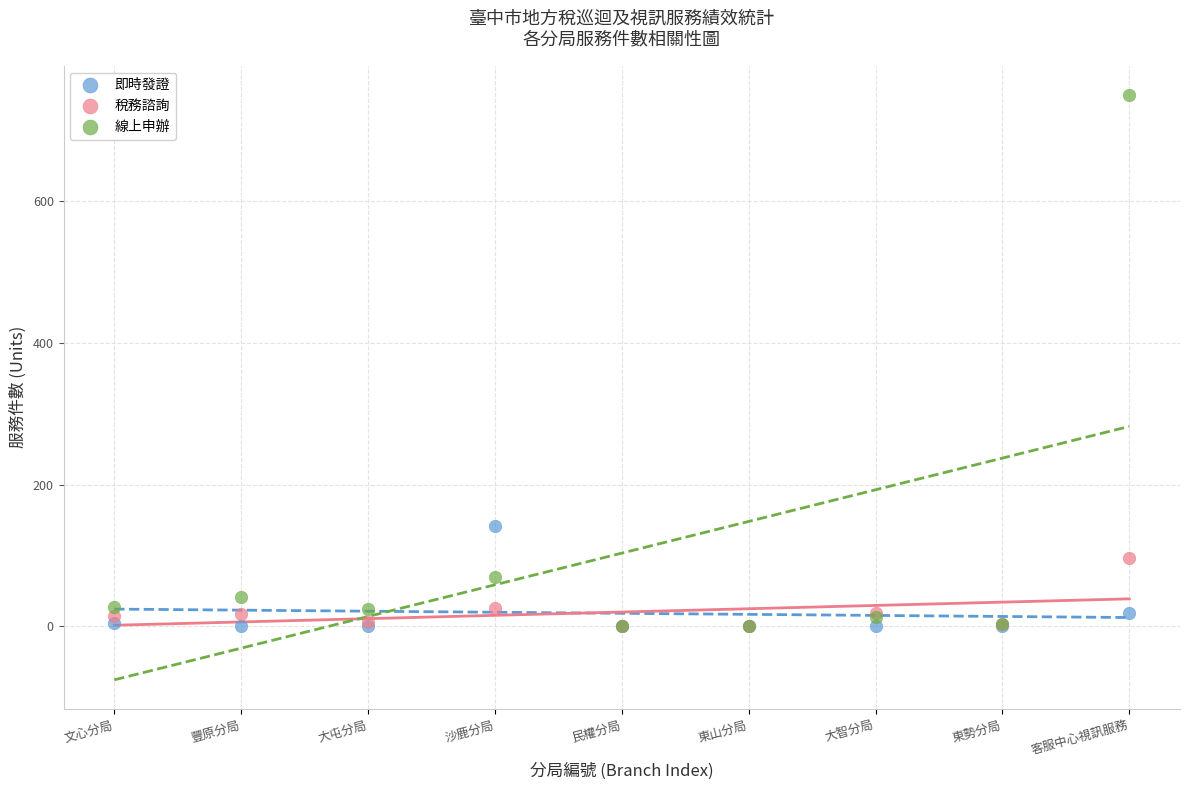

Across all series, what Y value is closest to 374?

142